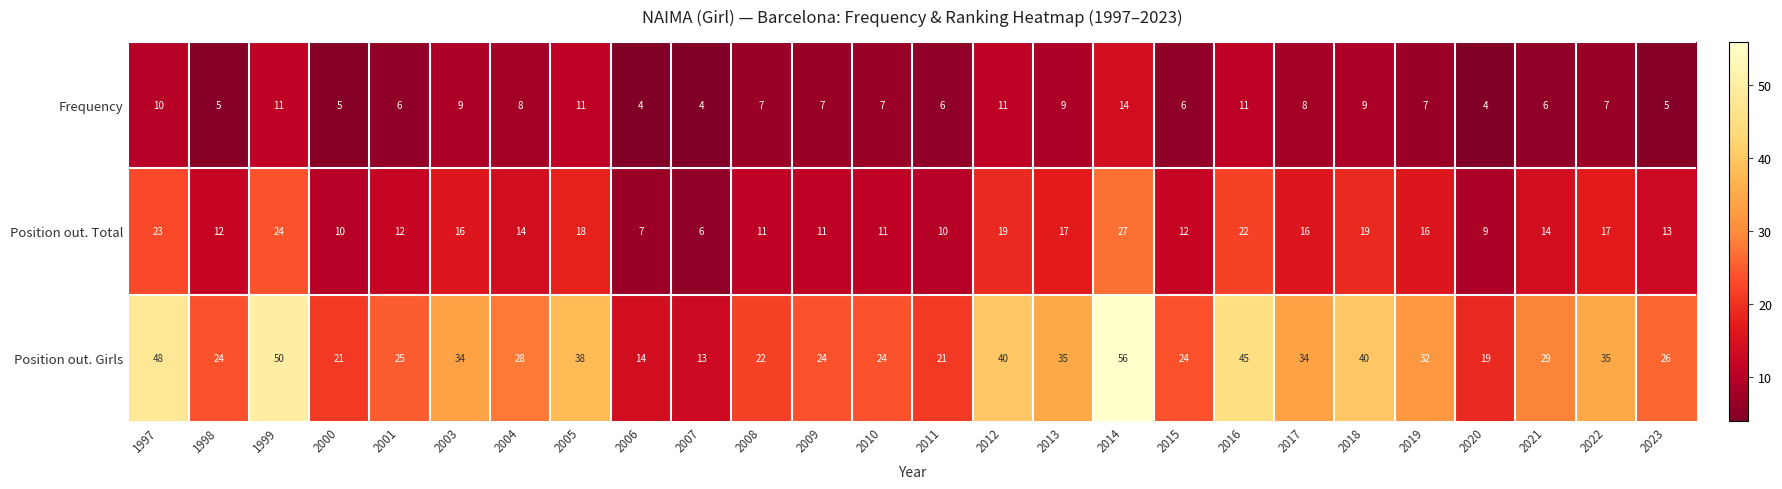

What is the greatest value displayed?

56